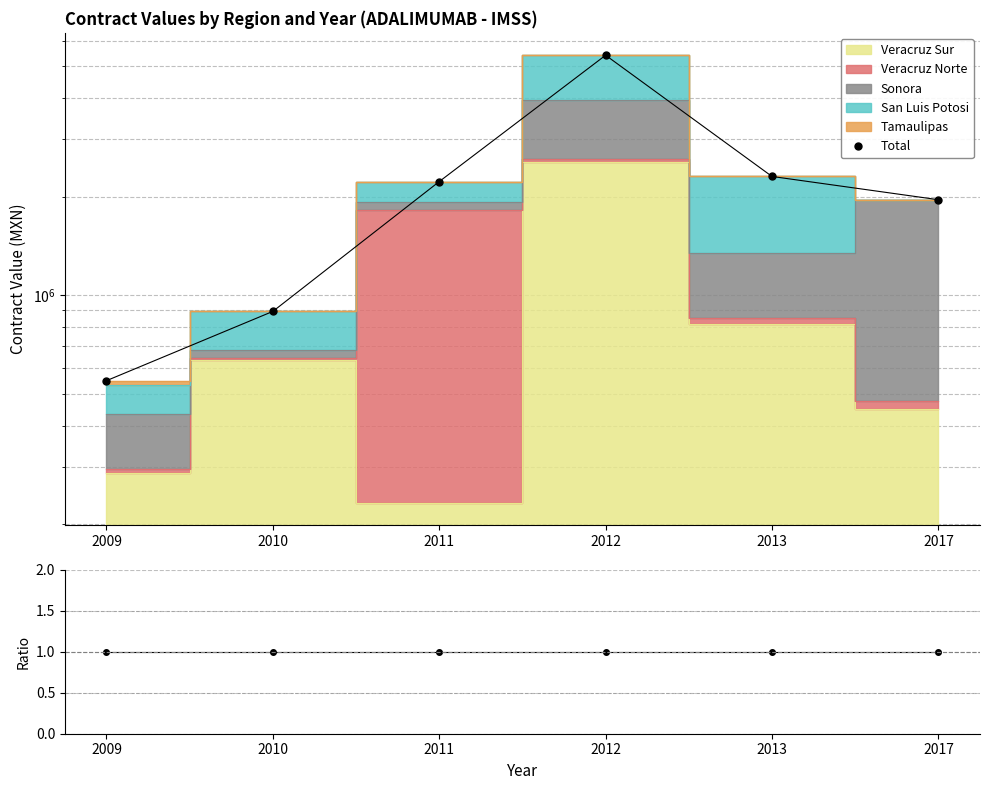

The value of Total at 2009 is 548790.0. True or false?

True